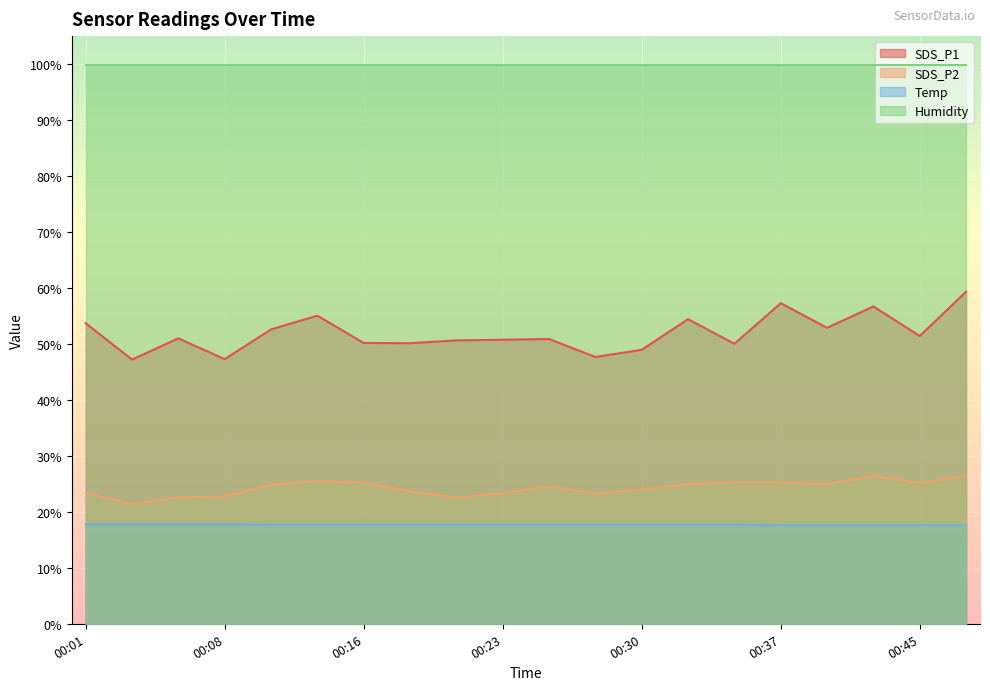

What is the spread (max minus min) of values at 00:08?

82.1